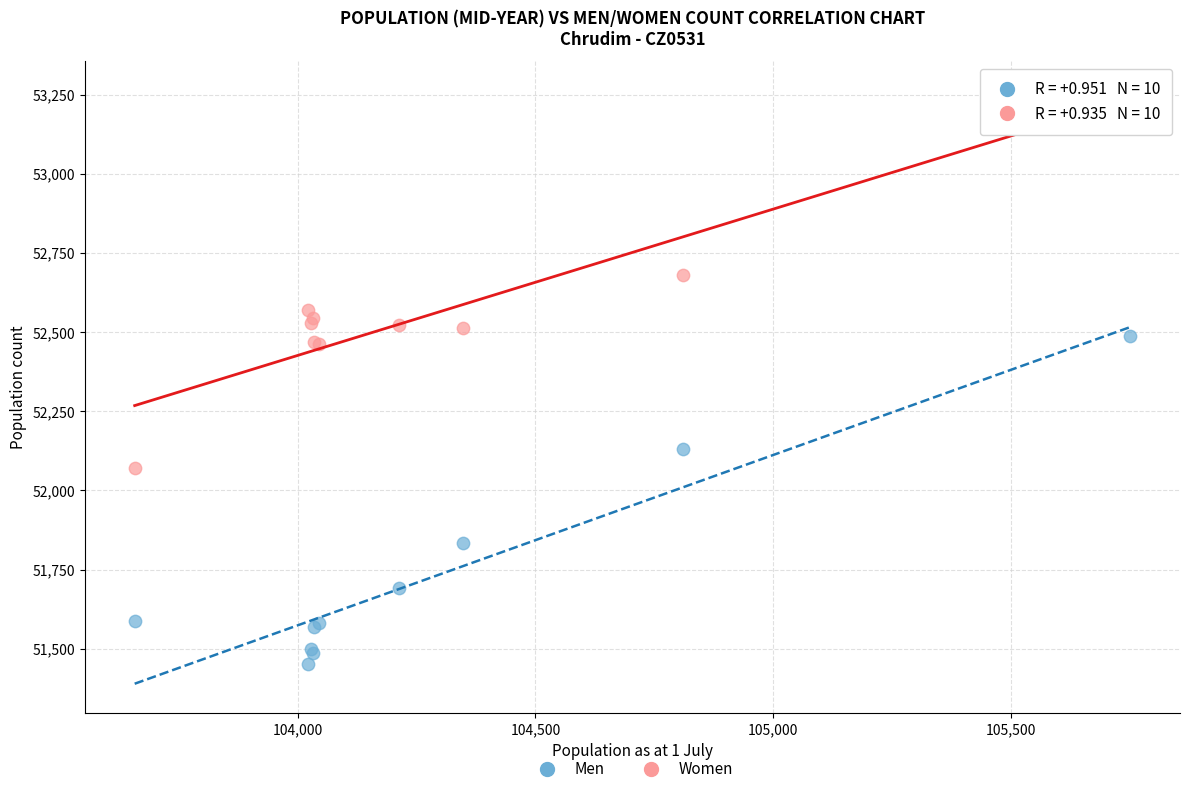

In the Men series, what Y value is closest to 51970?

51833